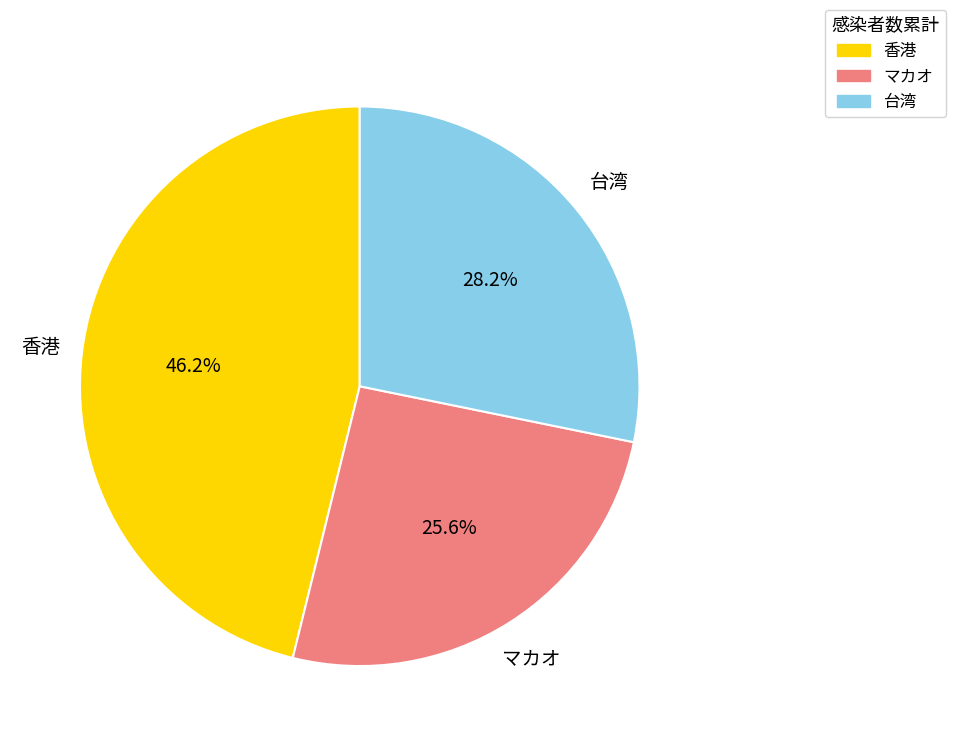

How much of the chart is everything except 香港?

53.8%